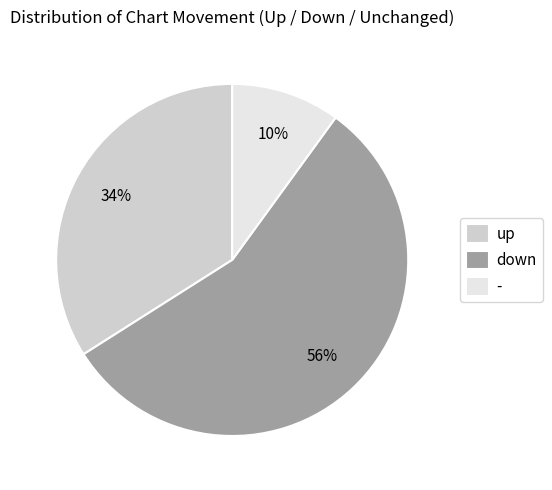

How many slices are in this pie chart?

3